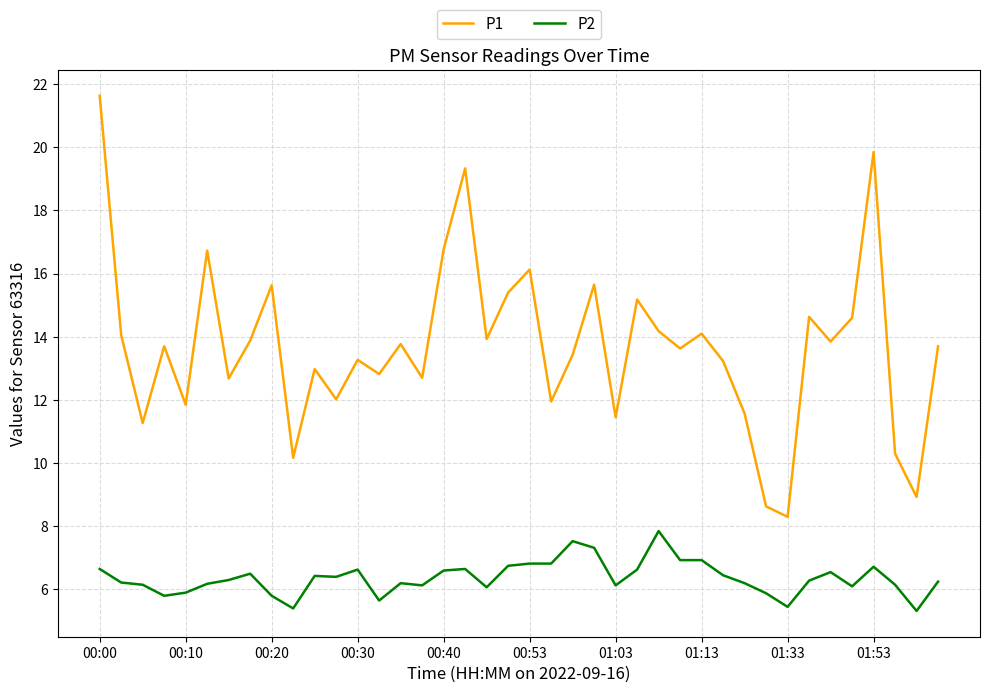

Is this an area chart (filled region under the line)?

No